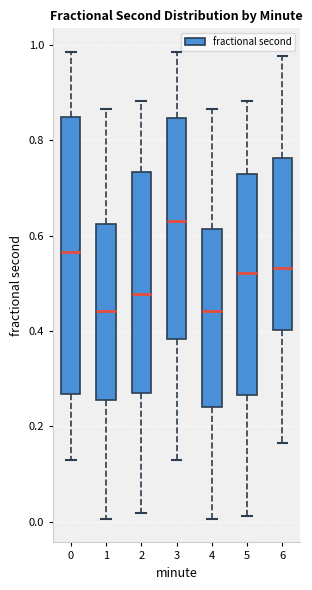

Which box is the tallest, from its lower edge to its upper edge?

0